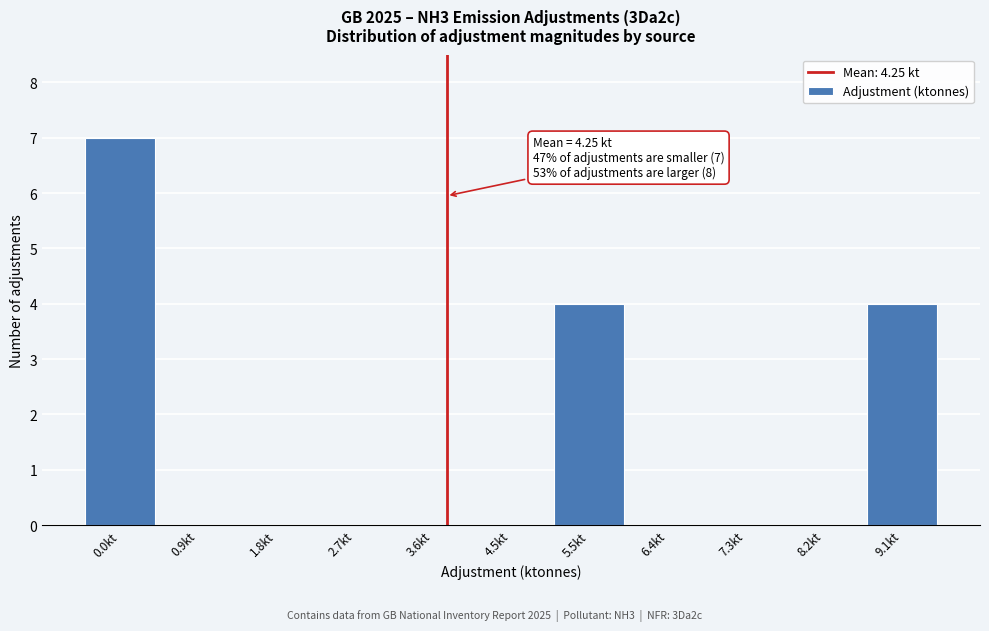

Reading right to left, what are all the values shown in this chart?

9.1kt=4	8.2kt=0	7.3kt=0	6.4kt=0	5.5kt=4	4.5kt=0	3.6kt=0	2.7kt=0	1.8kt=0	0.9kt=0	0.0kt=7